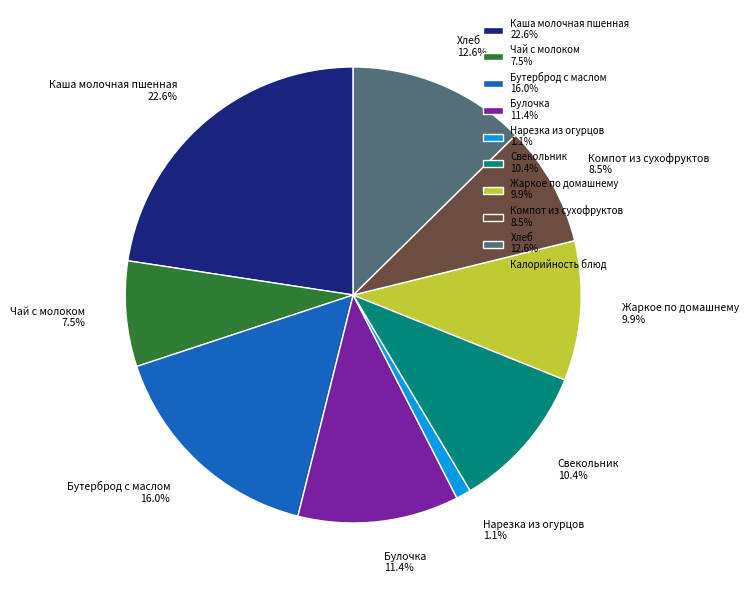

What percentage is the Каша молочная пшенная slice, to the nearest percent?

23%